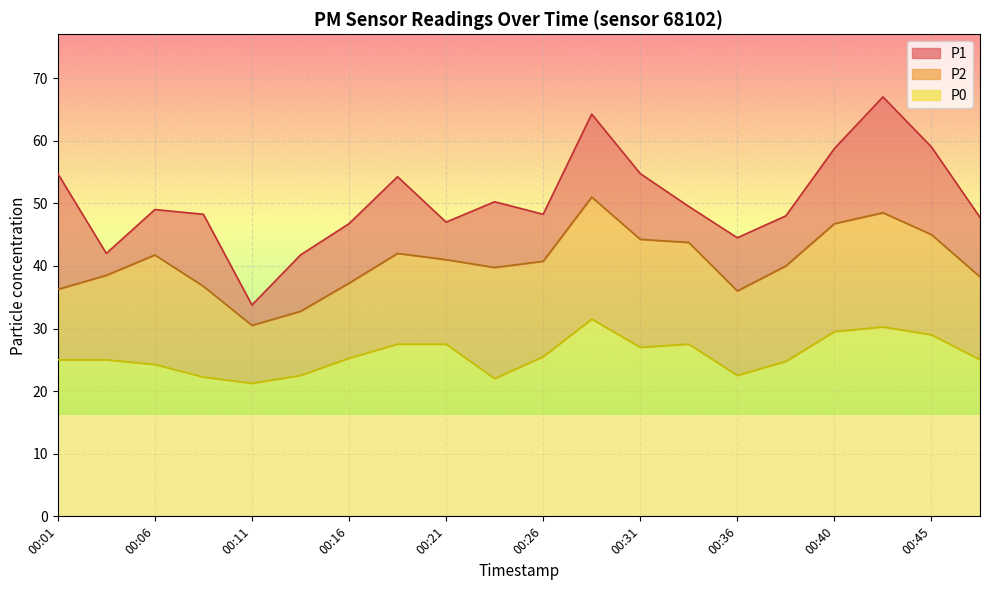

True or false: P0 has a value of 31.0 at 00:13.

False